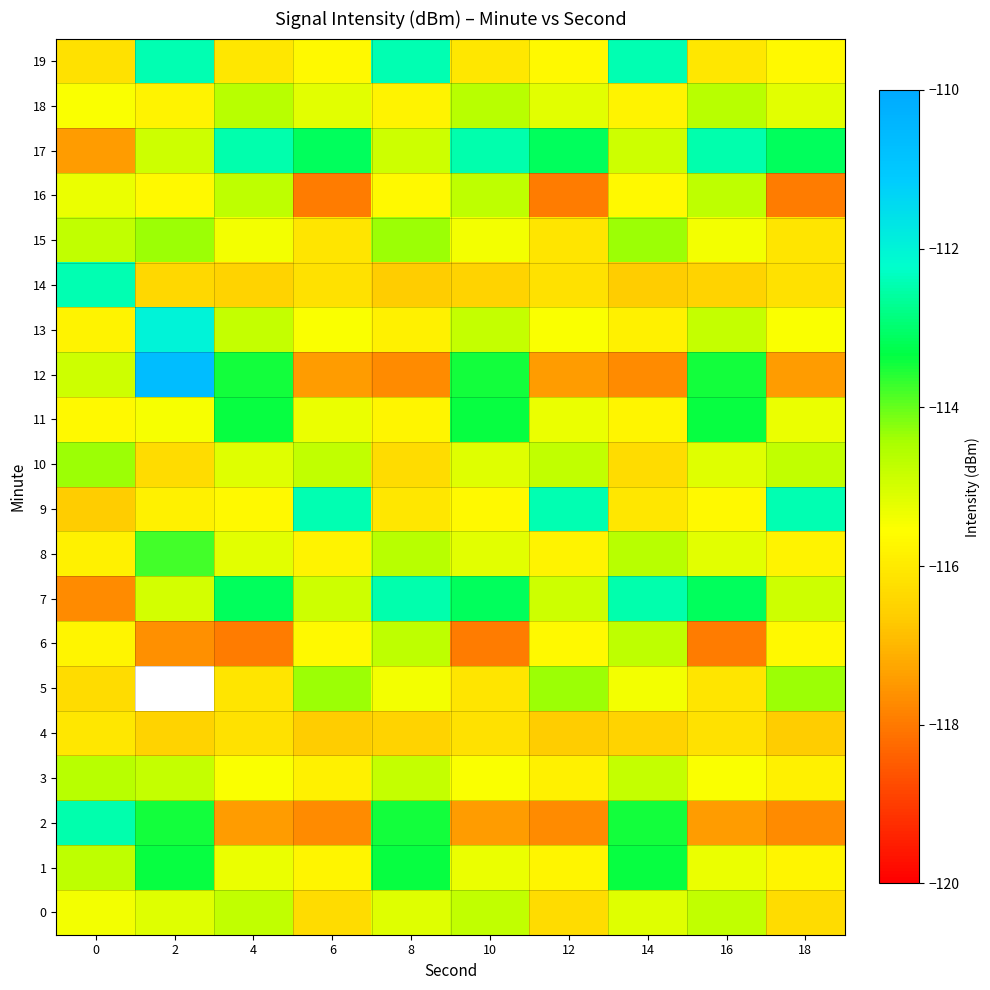

The 2 series shows -166.2 at 16. True or false?

False